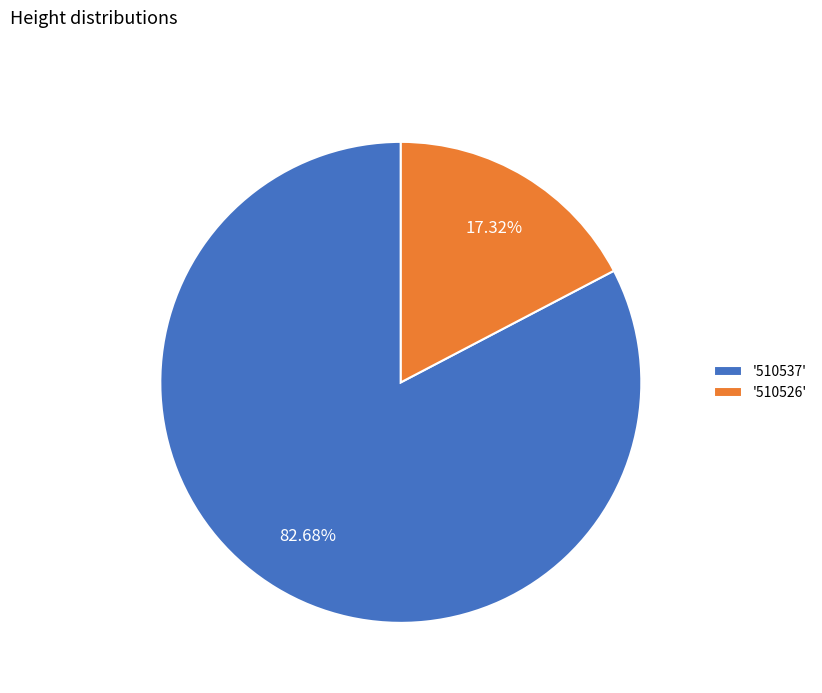

Do '510526' and '510537' together represent more than half of the pie?

Yes